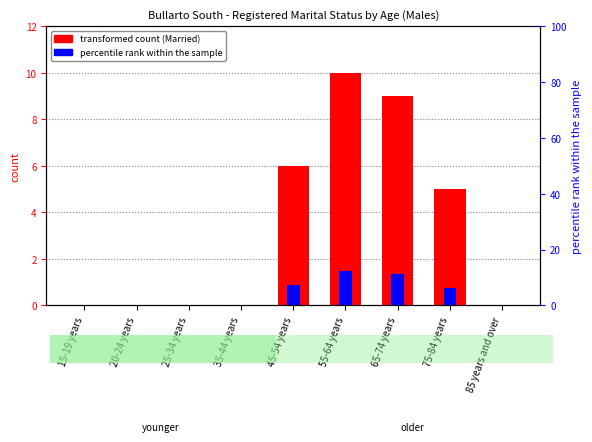

How many groups of bars are there?

9